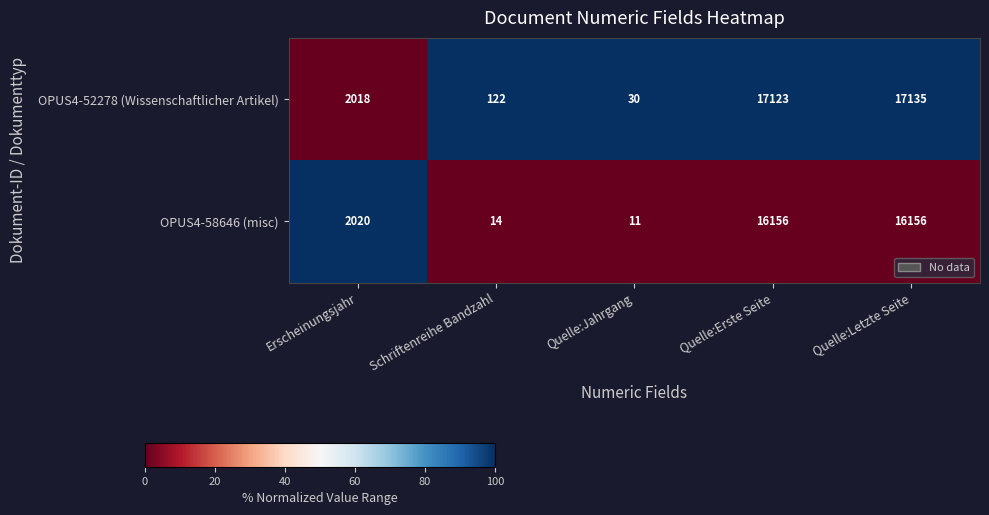

Count the number of categories in the chart.

5